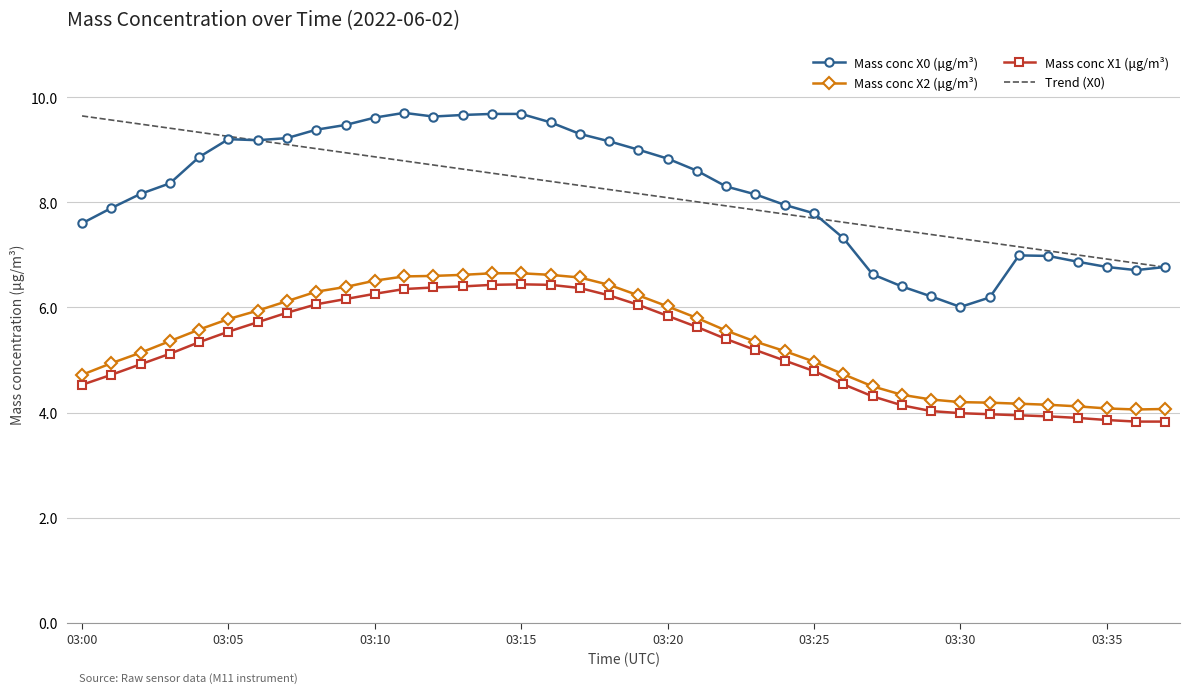

True or false: Trend (X0) and Mass conc X1 (μg/m³) intersect in this chart.

False